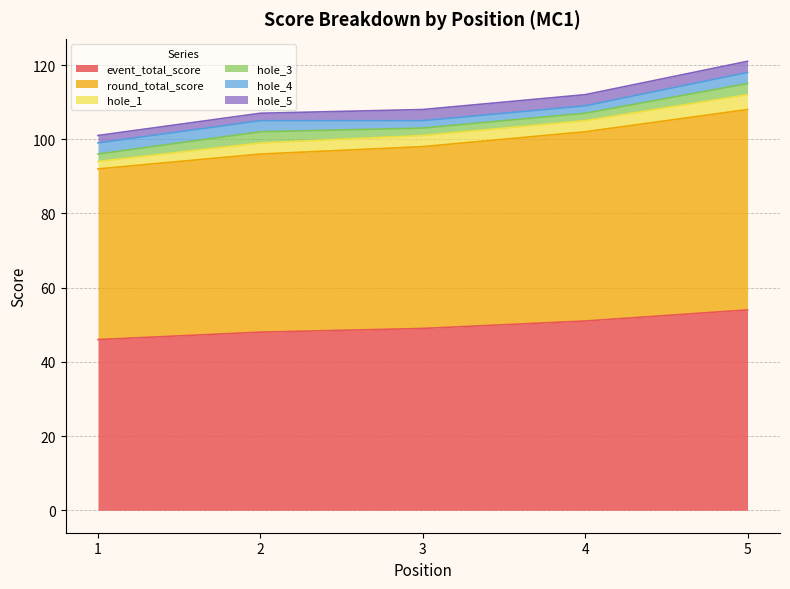

The hole_1 series shows 2 at 1. True or false?

True